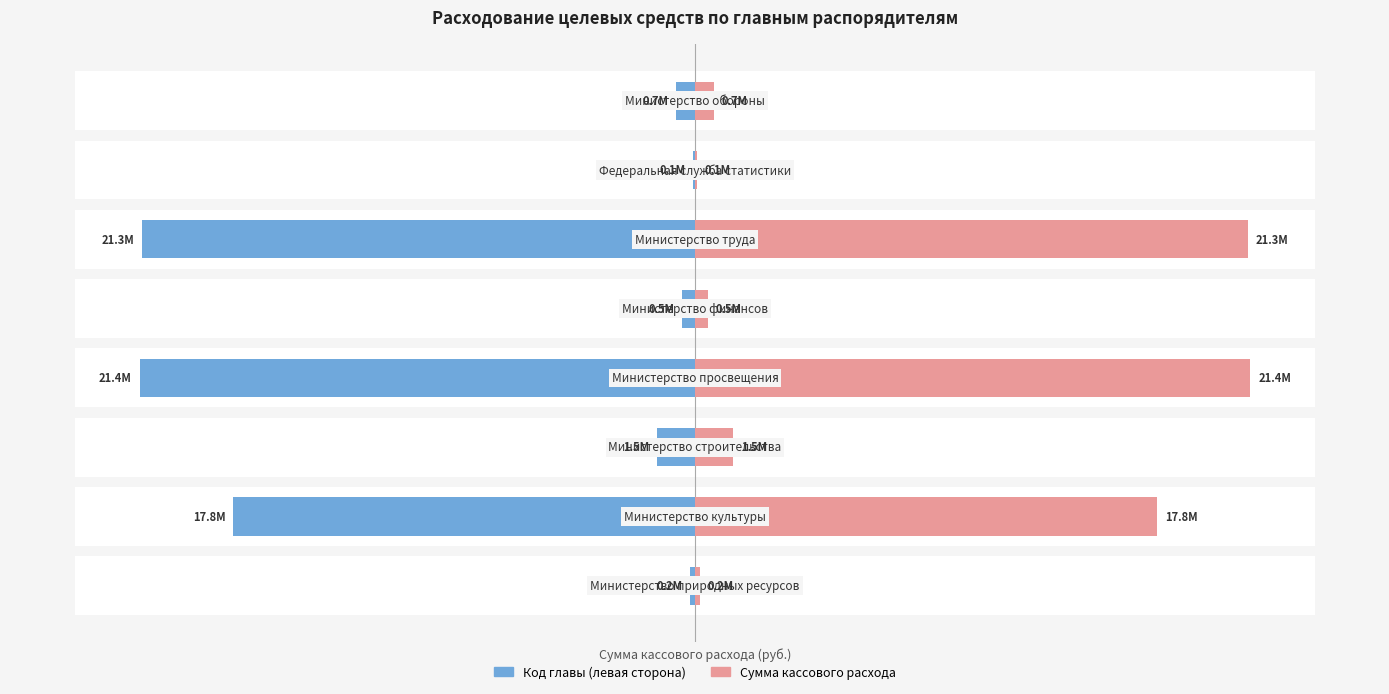

Reading left to right, list all the values displayed in this chart.

Код главы (левая сторона): -0.2	-17.8	-1.5	-21.4	-0.5	-21.3	-0.1	-0.7
Сумма кассового расхода (руб.): 0.2	17.8	1.5	21.4	0.5	21.3	0.1	0.7